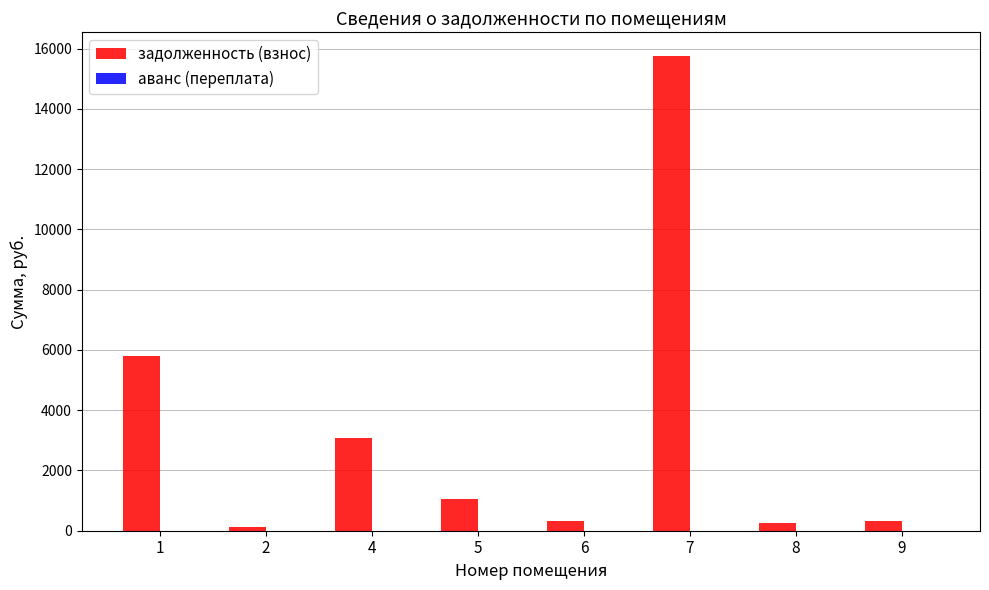

What is the greatest value displayed?

15754.5